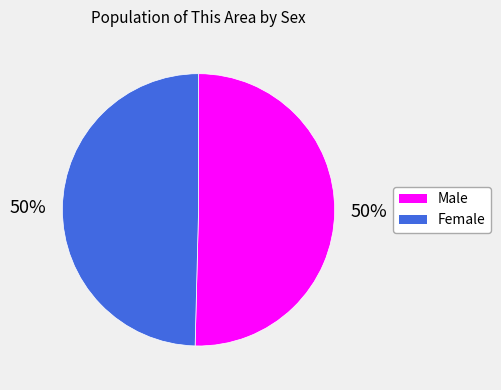

Combined, do Female and Male account for over 50%?

Yes